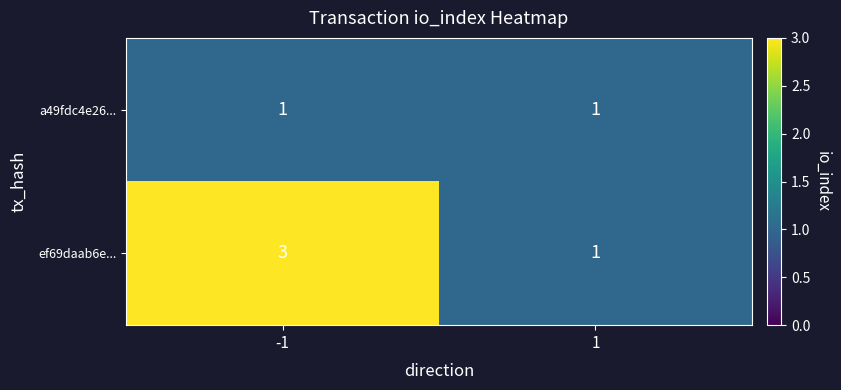

List the series in order of their overall mean, lowest first.

a49fdc4e26..., ef69daab6e...